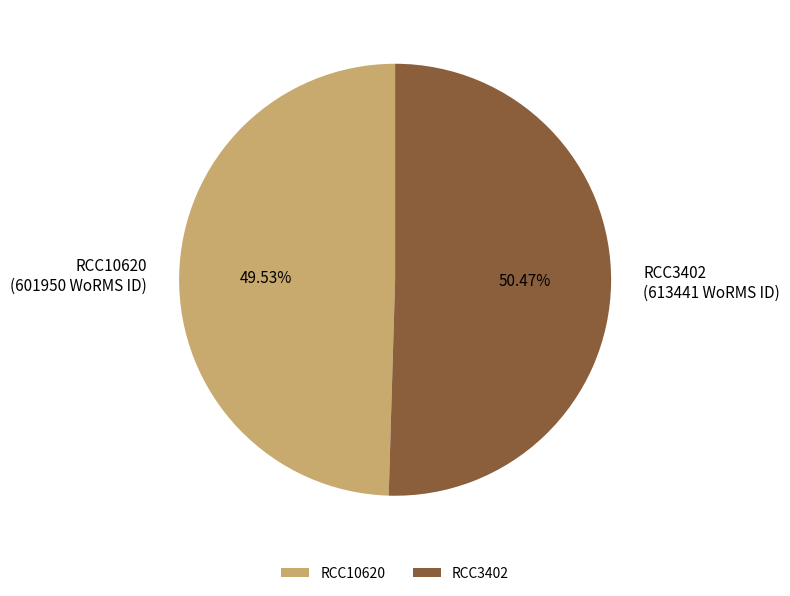

To the nearest percent, what is the combined percentage of RCC3402 and RCC10620?

100%